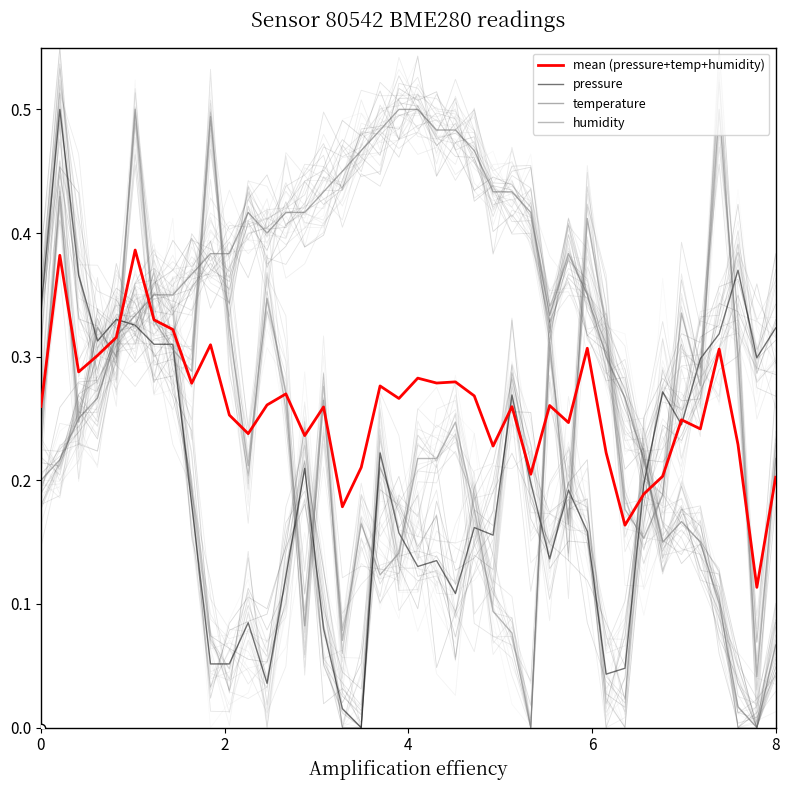

The value of pressure at 31 is 0.1. True or false?

False